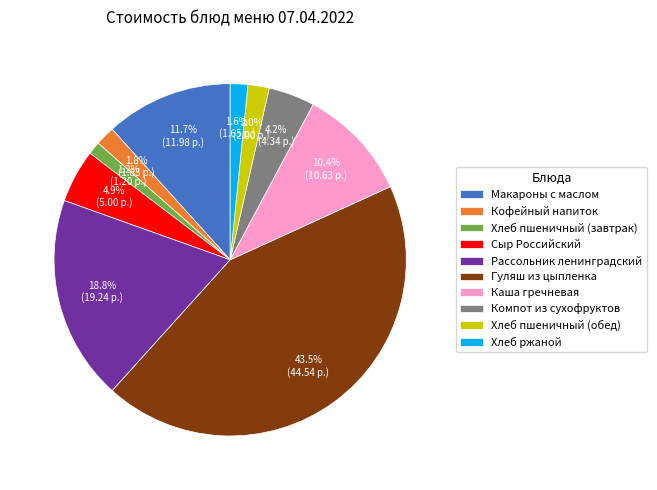

Approximately how many times larger is the value at Кофейный напиток compared to Компот из сухофруктов?

0.4